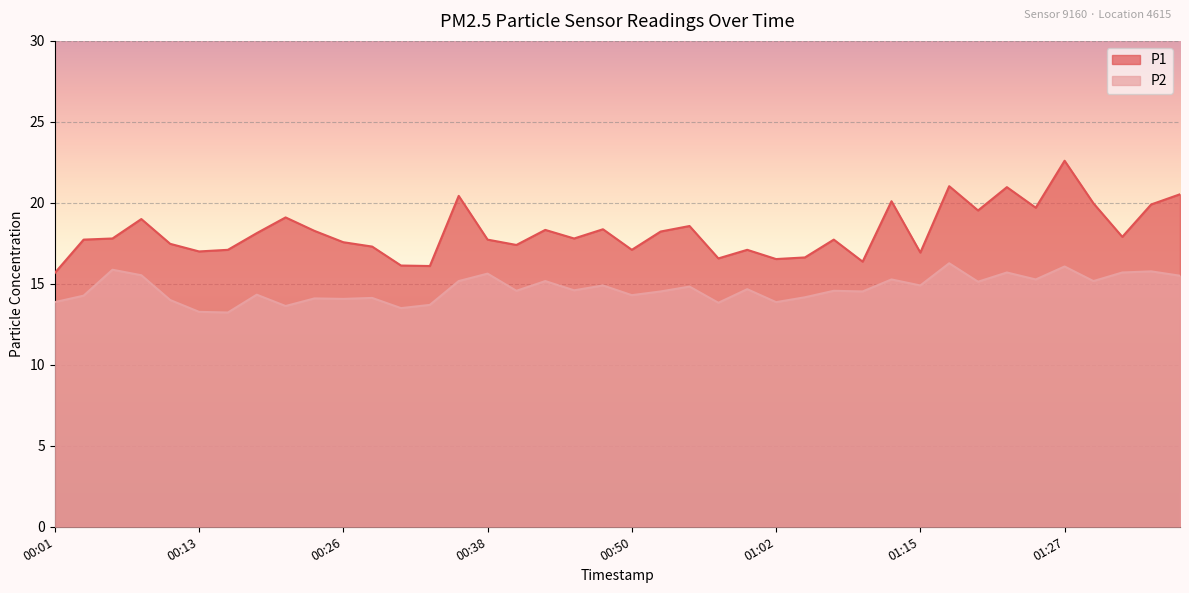

Count the number of categories in the chart.

40